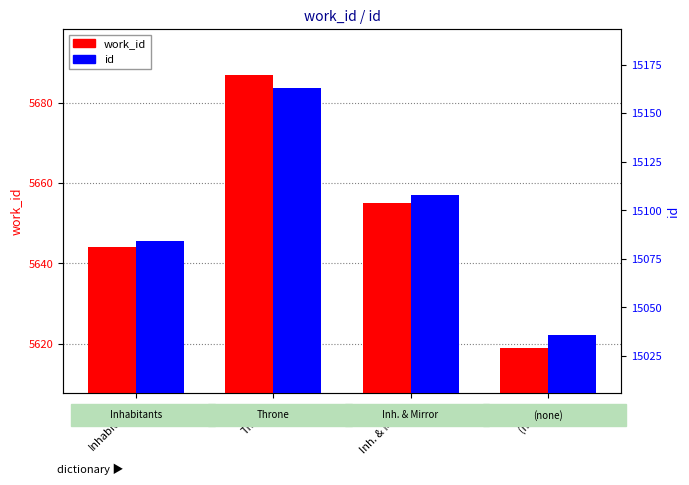

Reading left to right, list all the values displayed in this chart.

work_id: 5644	5687	5655	5619
id: 15084	15163	15108	15036